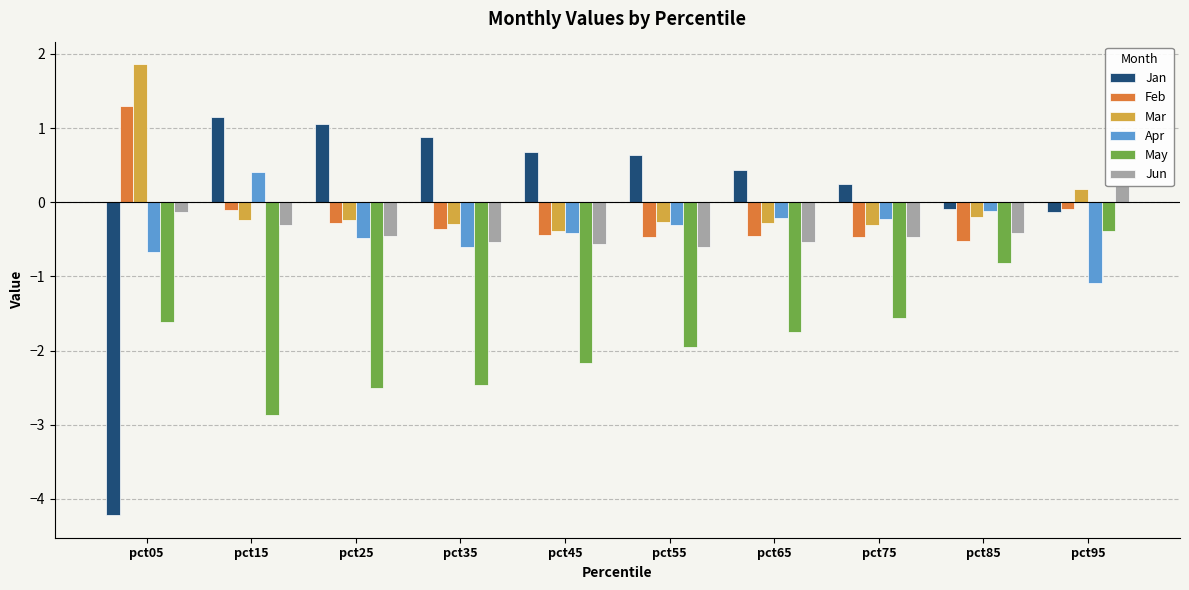

How many values in Jan are below zero?

3